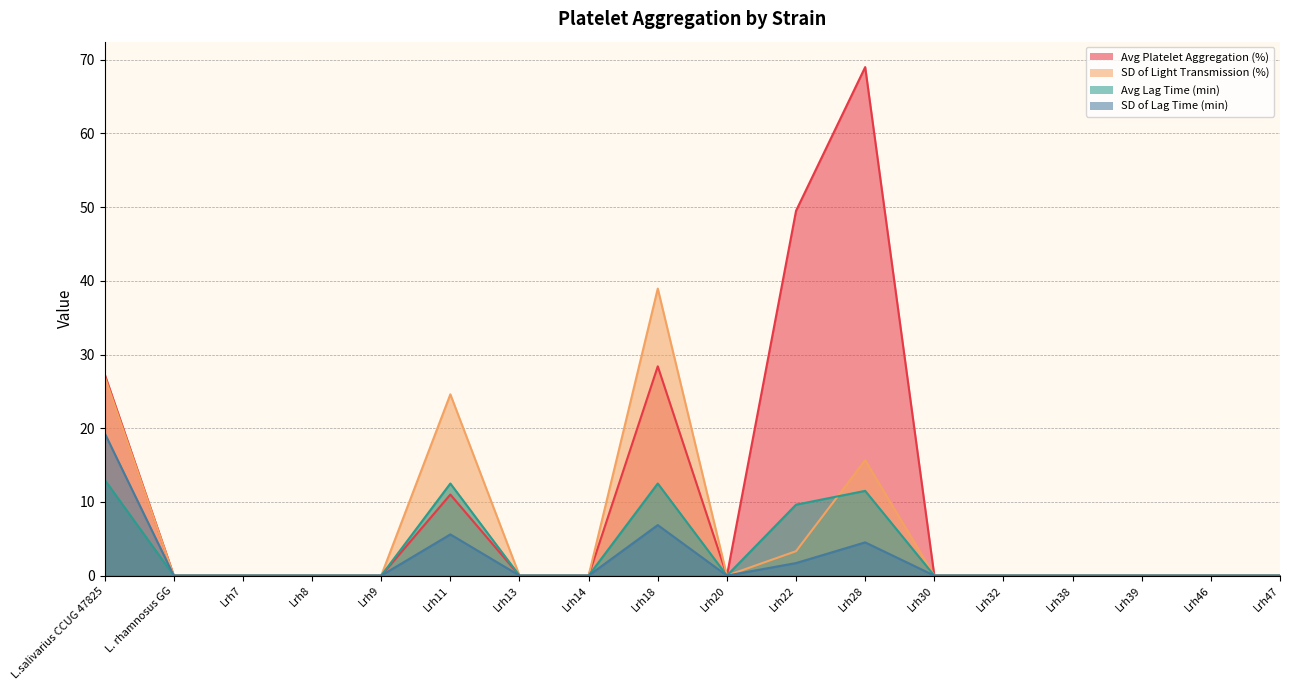

What is the approximate value of SD of Lag Time (min) at Lrh28?

4.5